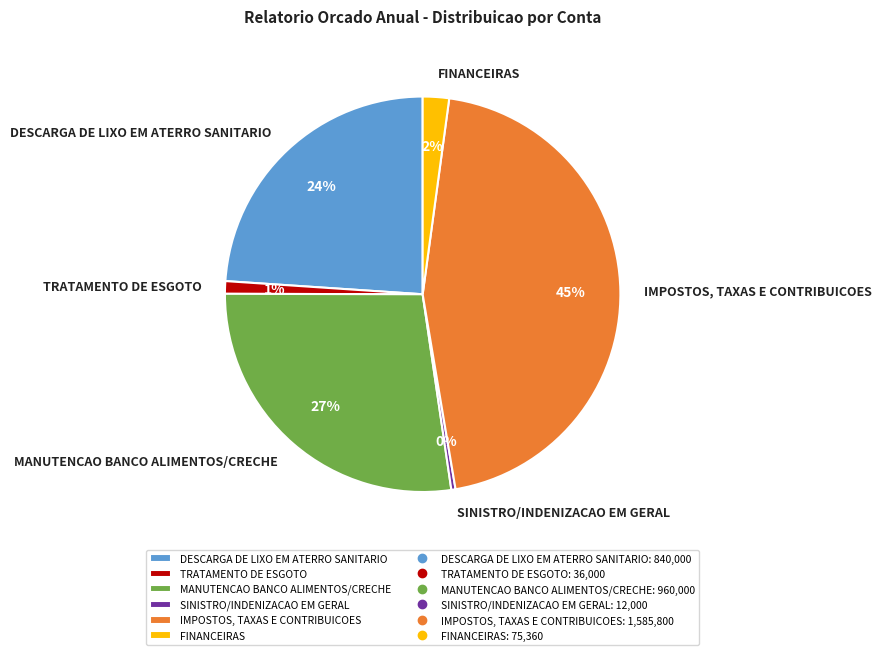

True or false: FINANCEIRAS accounts for 2% of the total.

True